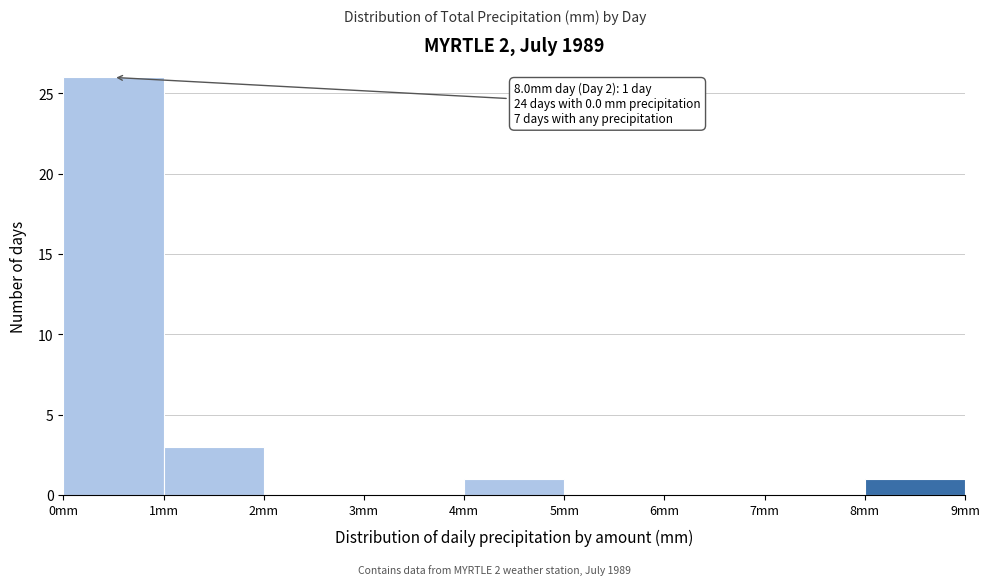

Which range on the x-axis has the tallest bar?

0 to 1